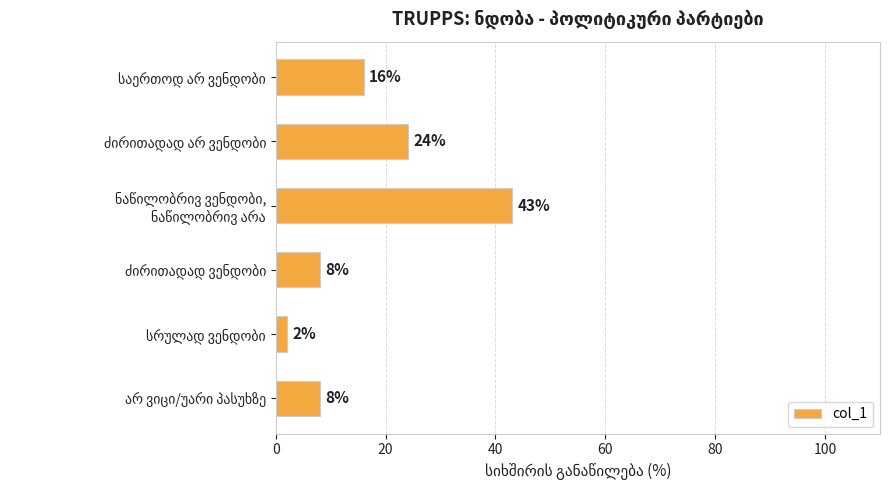

What is the maximum value shown in the chart?

43